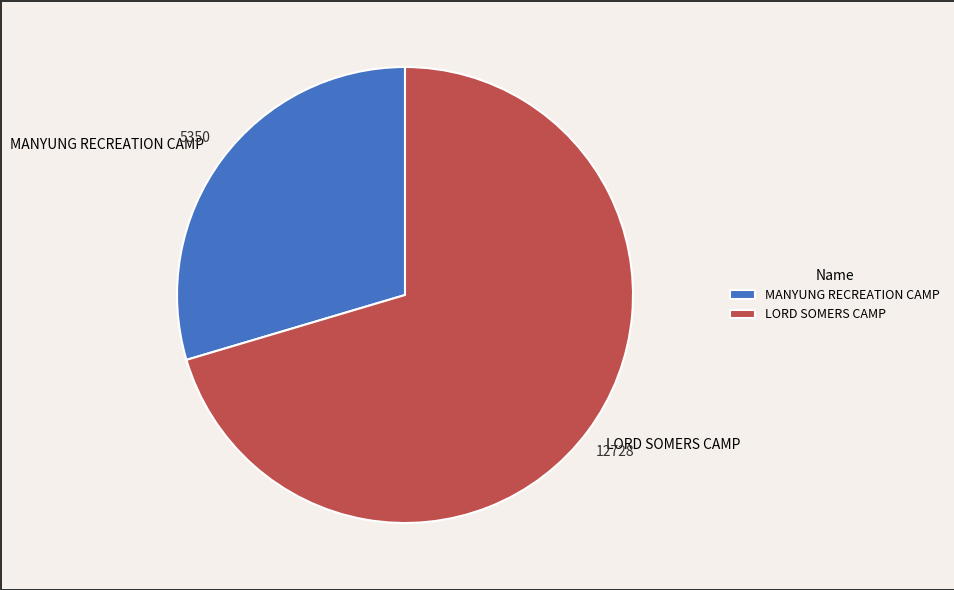

Which category has the biggest portion of the pie?

LORD SOMERS CAMP